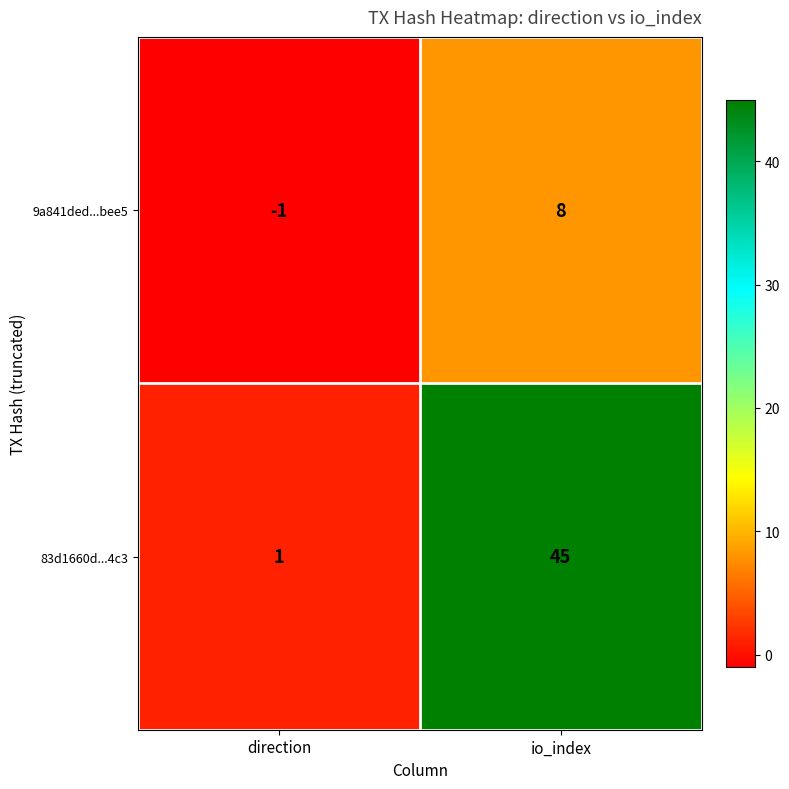

Reading right to left, what are all the values shown in this chart?

9a841ded...bee5: io_index=8	direction=-1
83d1660d...4c3: io_index=45	direction=1